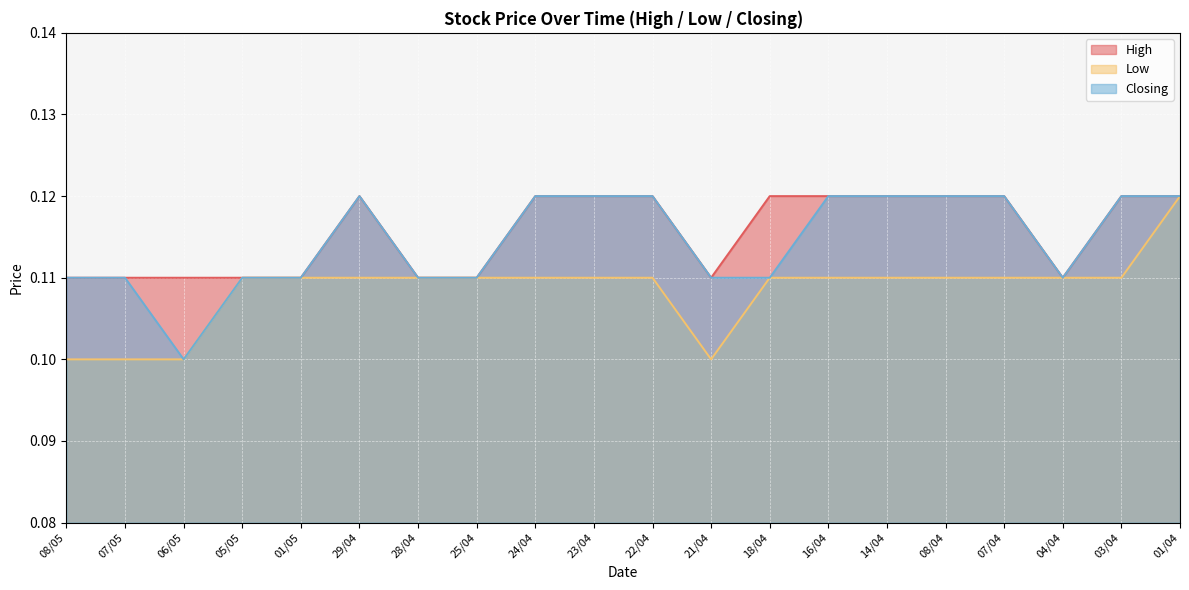

How many interior local valleys does the Low series have?

1